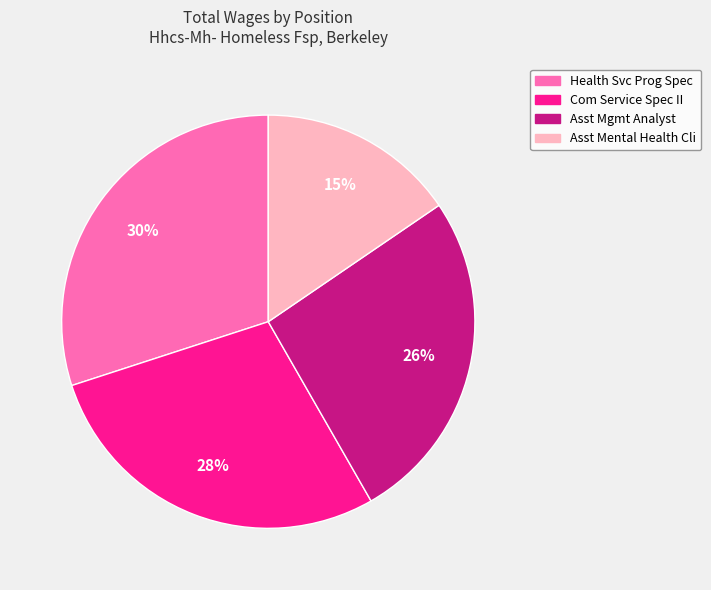

To the nearest percent, what is the average slice percentage?

25%